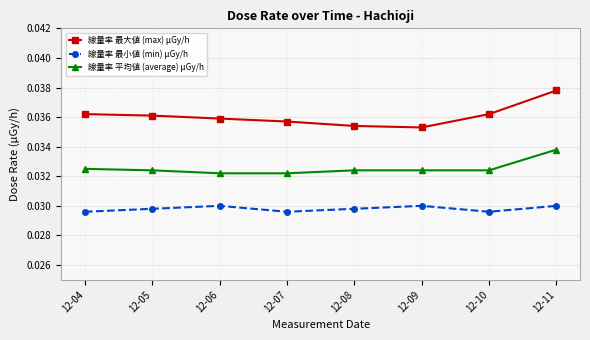

Rank the series by their maximum value, from highest to lowest.

線量率 最大値 (max) μGy/h, 線量率 平均値 (average) μGy/h, 線量率 最小値 (min) μGy/h